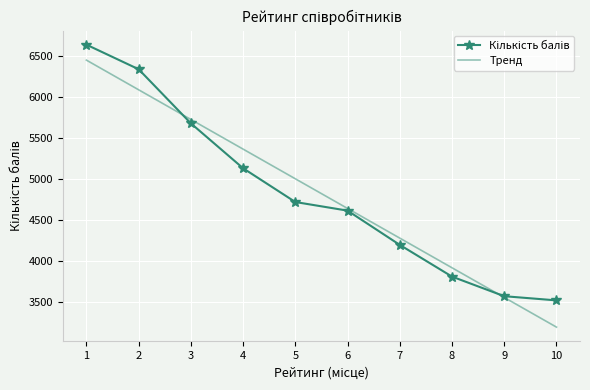

How many series are shown in this chart?

2